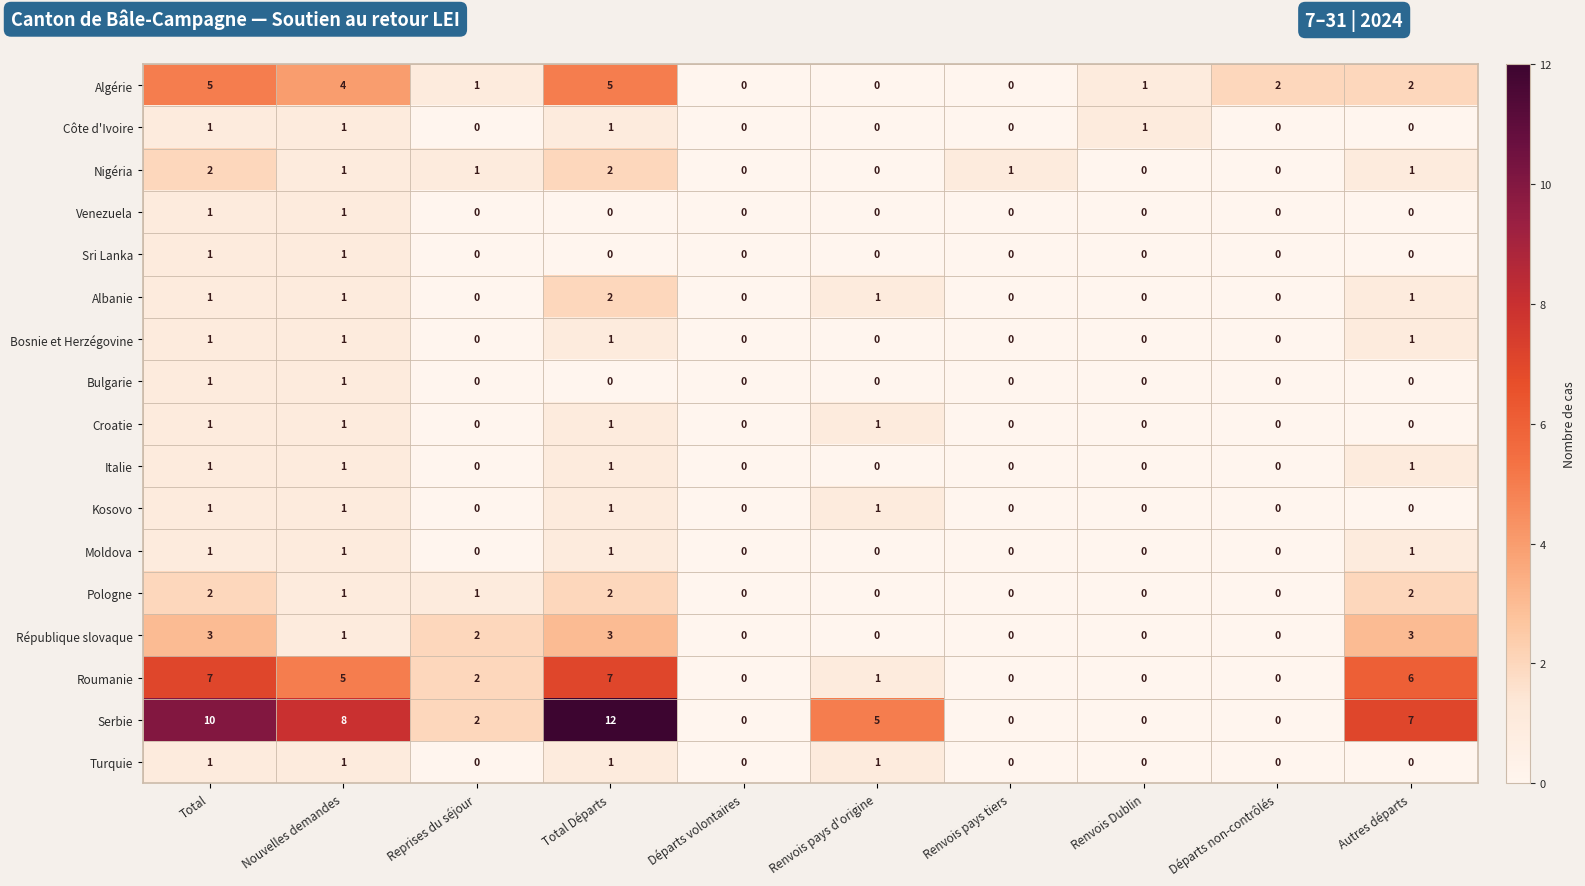

What is the greatest value displayed?

12